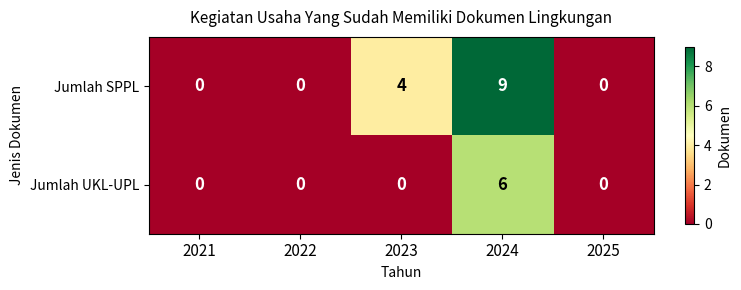

Which series has the widest spread of values?

Jumlah SPPL